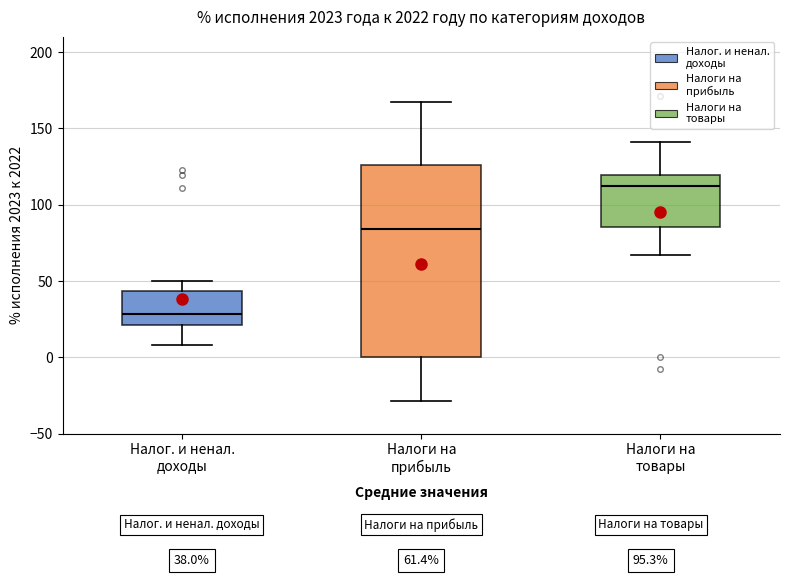

Comparing the boxes themselves (not the whiskers), which one is the tallest?

Налоги на прибыль